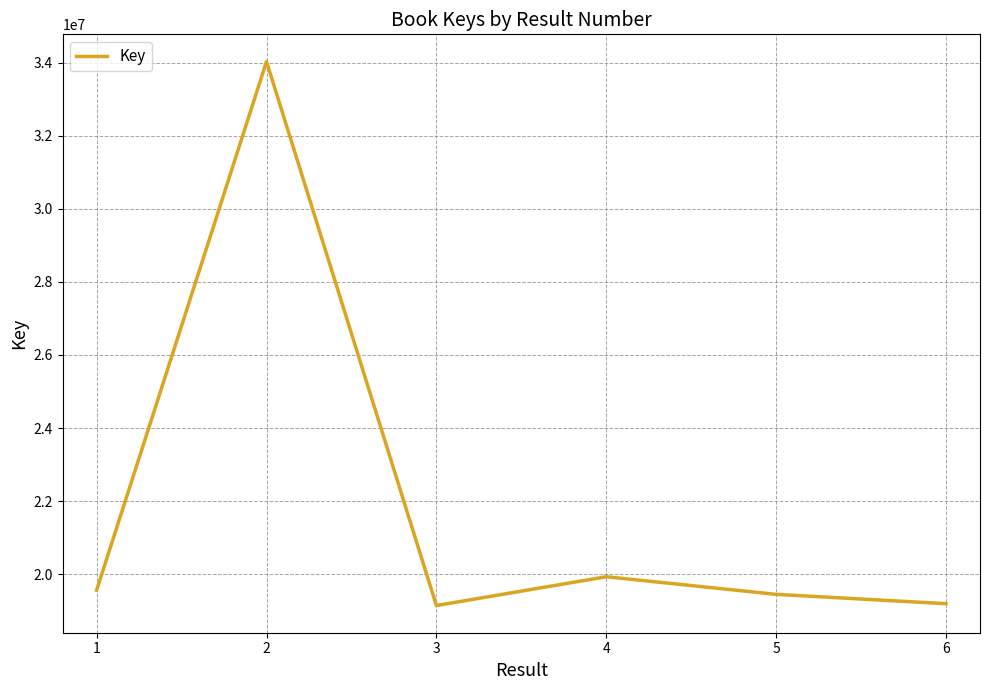

At which label is the value closest to 26586673?

4